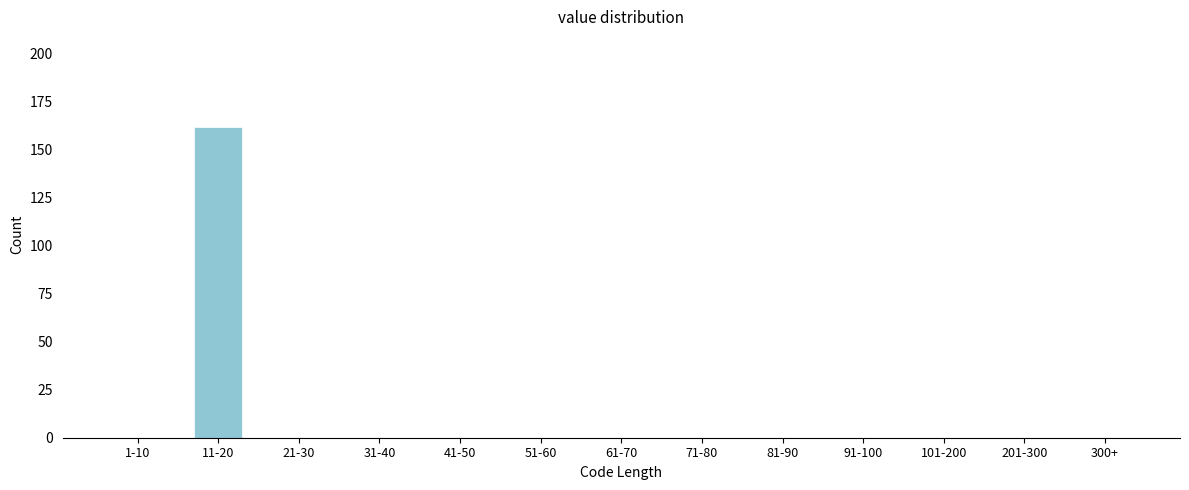

Reading left to right, list all the values displayed in this chart.

1-10=0	11-20=162	21-30=0	31-40=0	41-50=0	51-60=0	61-70=0	71-80=0	81-90=0	91-100=0	101-200=0	201-300=0	300+=0